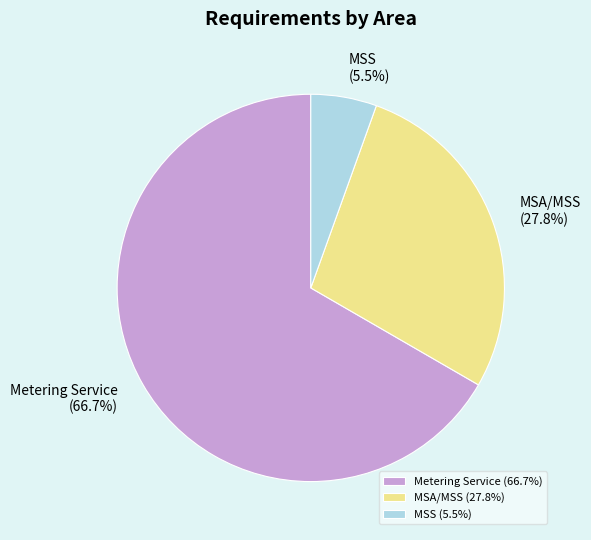

To the nearest percent, what is the difference between the largest and smallest slice percentages?

61%